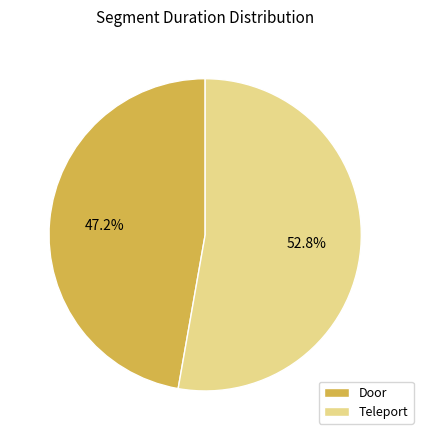

Count the number of slices in the pie.

2